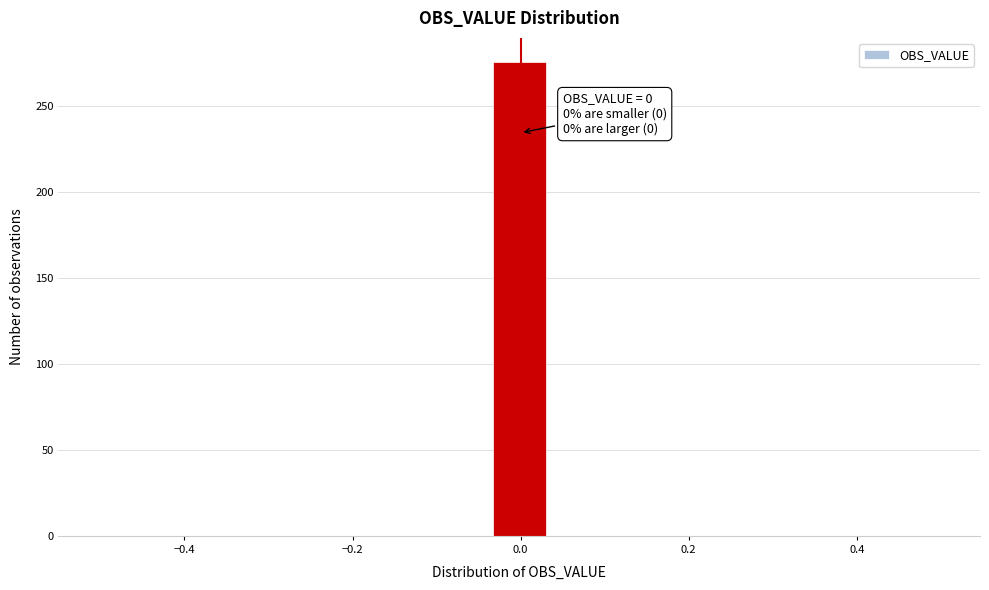

Read against the x-axis, roughly where is the centre of the tallest bar?

0.00